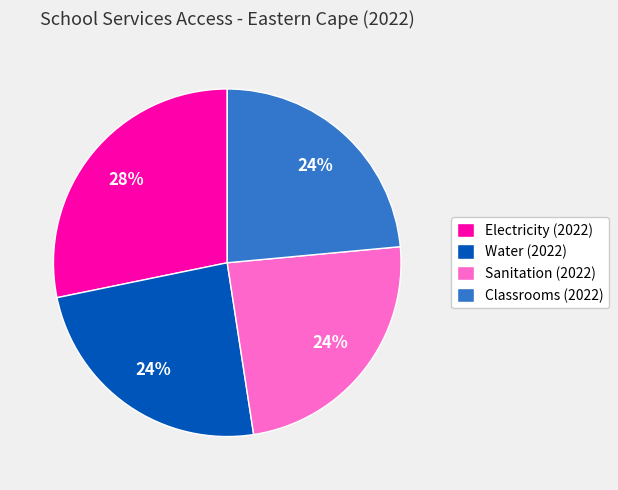

To the nearest percent, what percentage of the pie is Classrooms (2022)?

24%